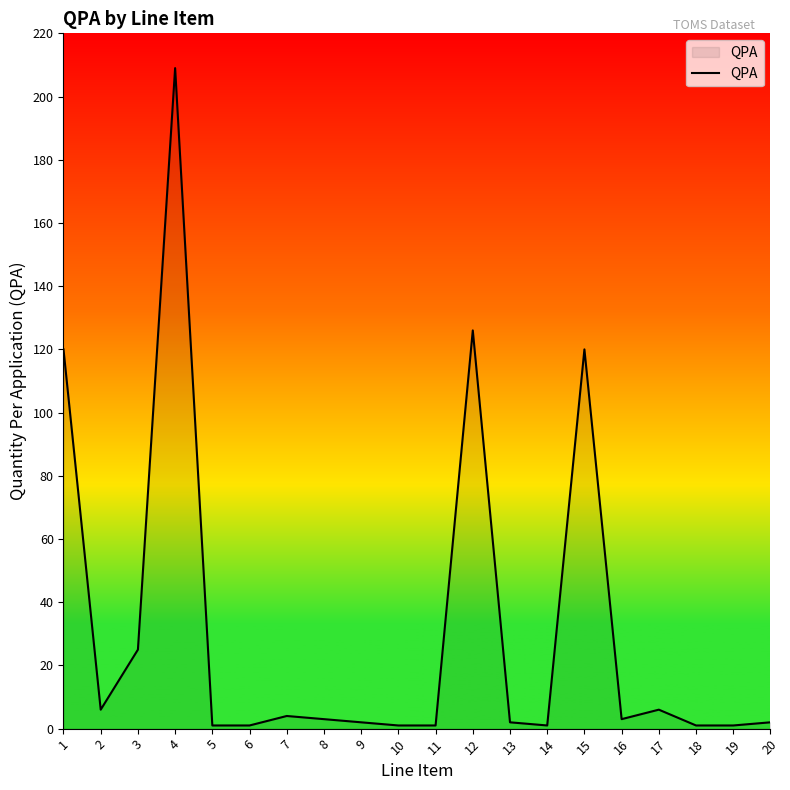

The chart shows a value of 2 at 13. True or false?

True